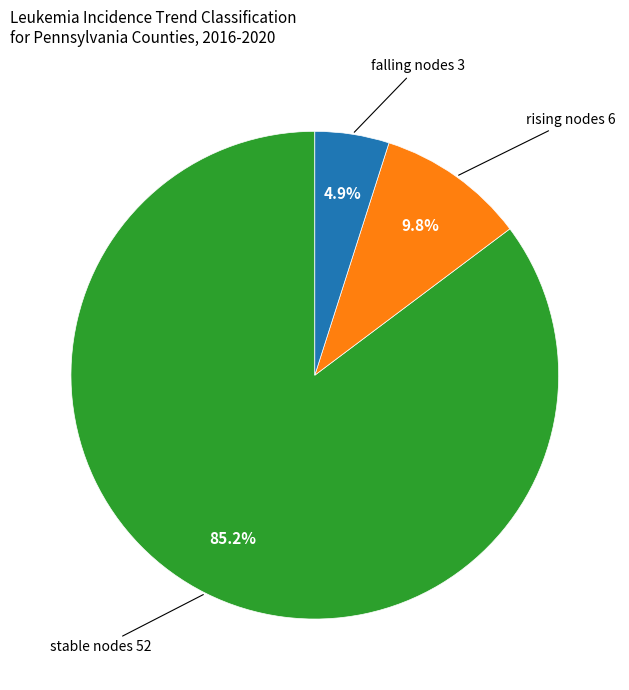

Does any single category account for the majority?

Yes